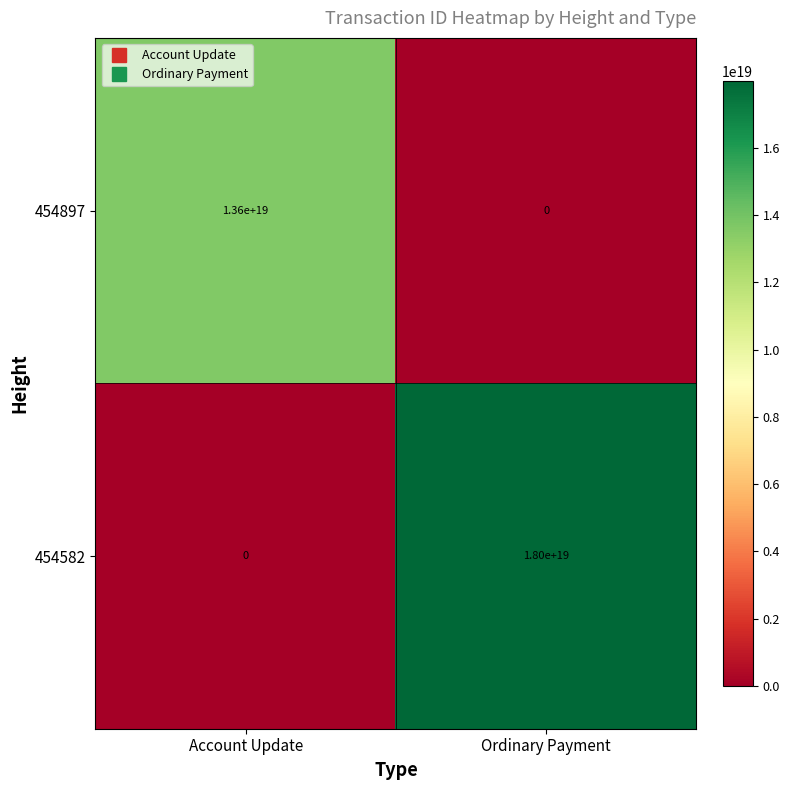

Which series has the largest range (max minus min)?

454582